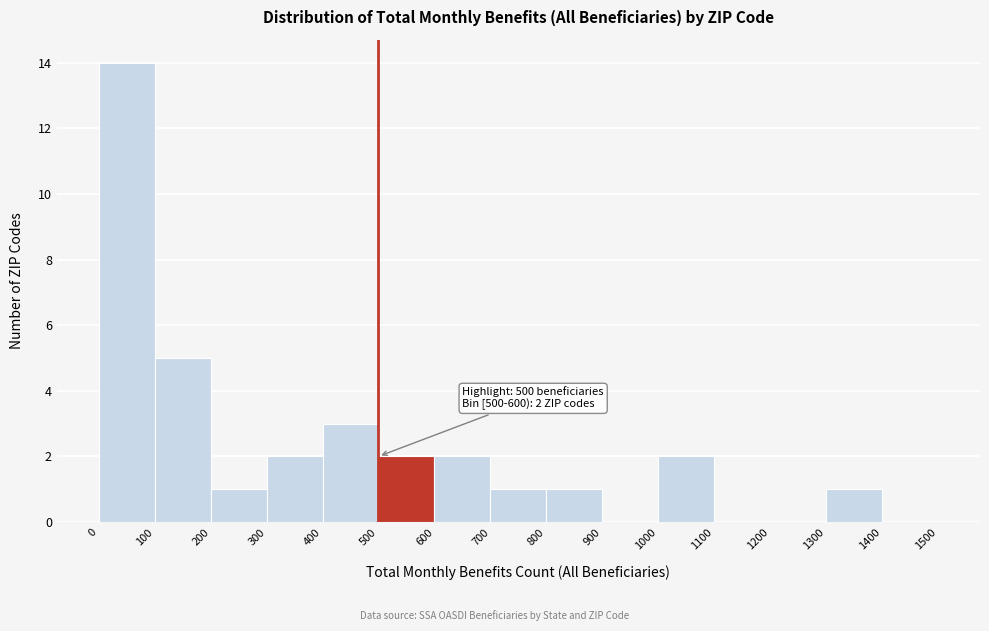

Over which range of the x-axis is the bar tallest?

0 to 100